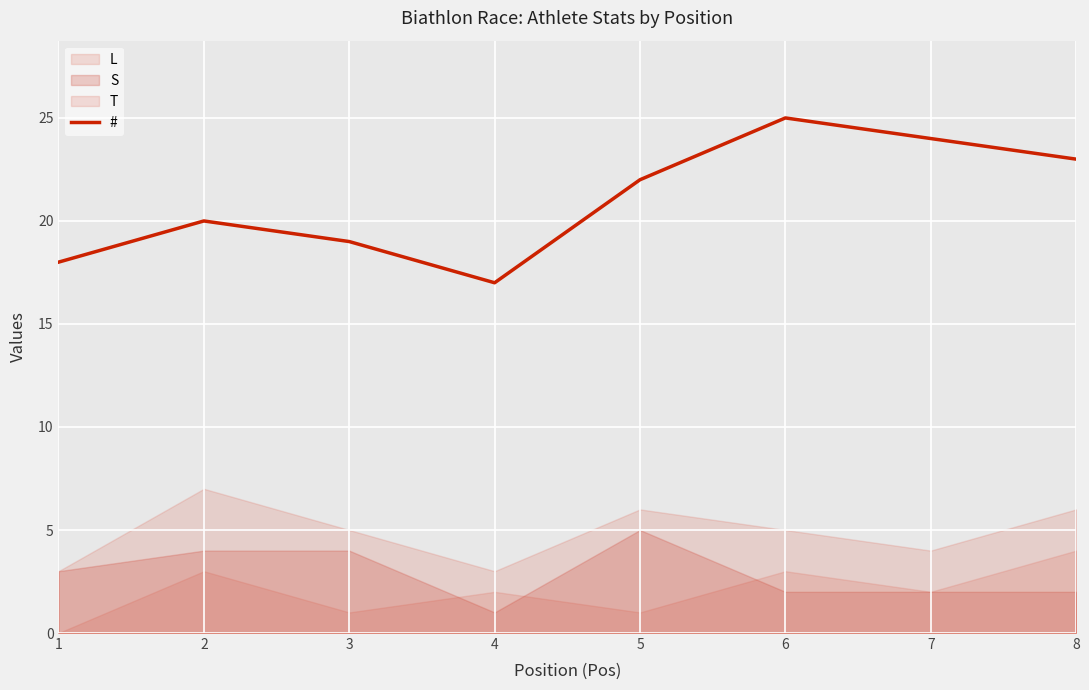

How many lines are shown in the chart?

1